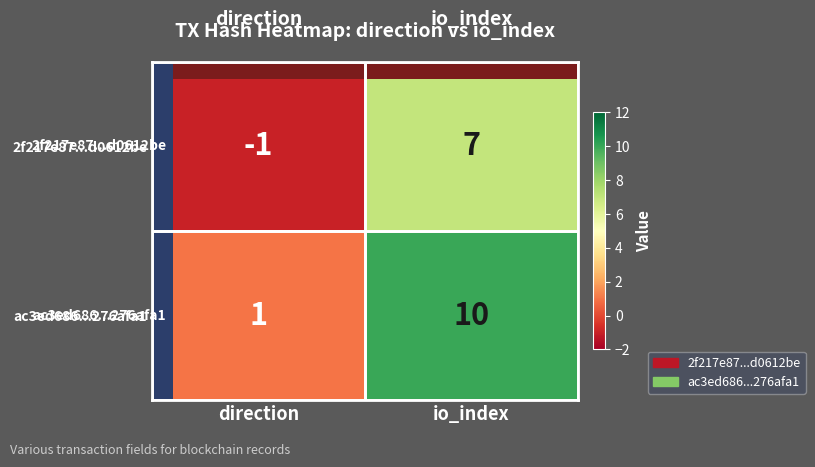

At which label is 2f217e87...d0612be closest to 3?

direction